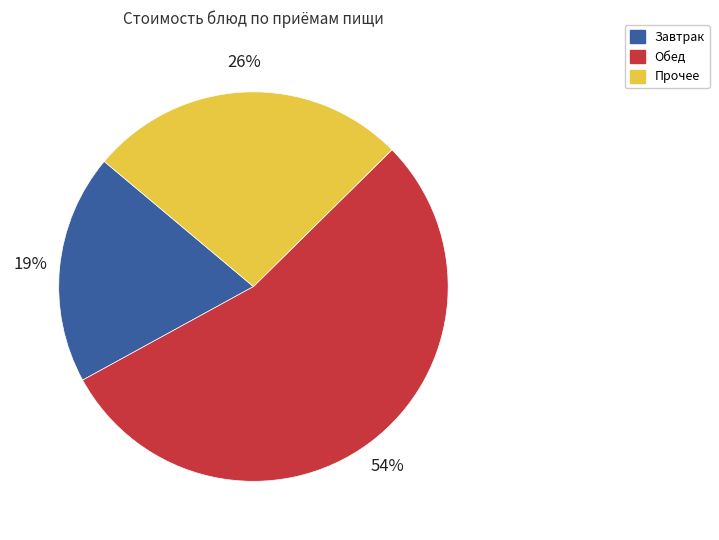

Which slice is the largest?

Обед